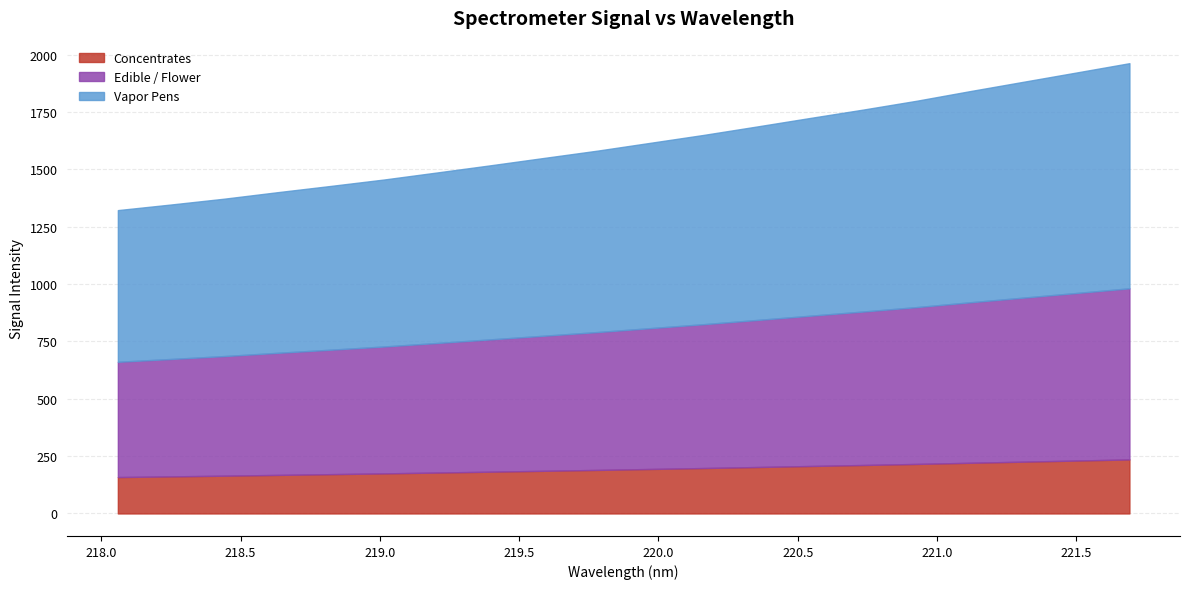

How many values are below 1615?

10